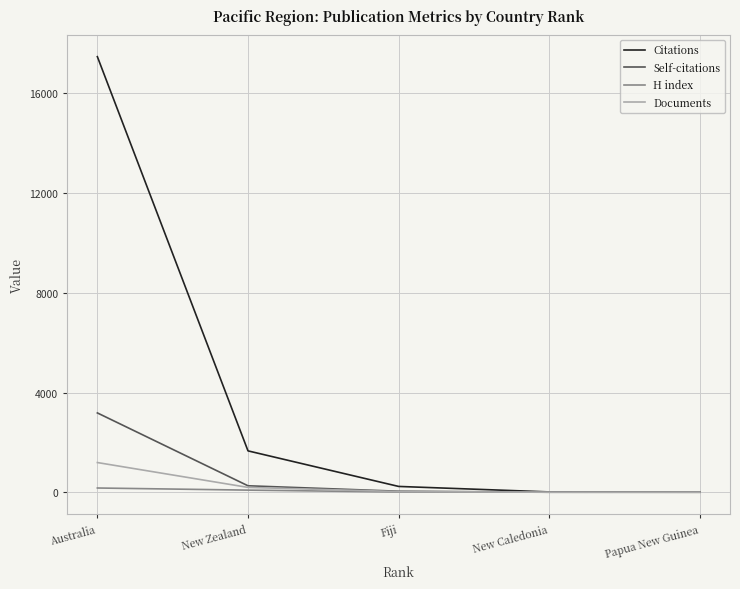

Which series has the largest total across all categories?

Citations